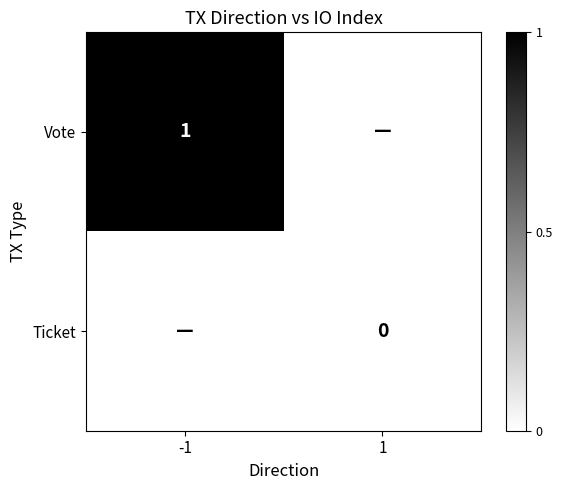

True or false: Vote has a value of 1 at -1.

True